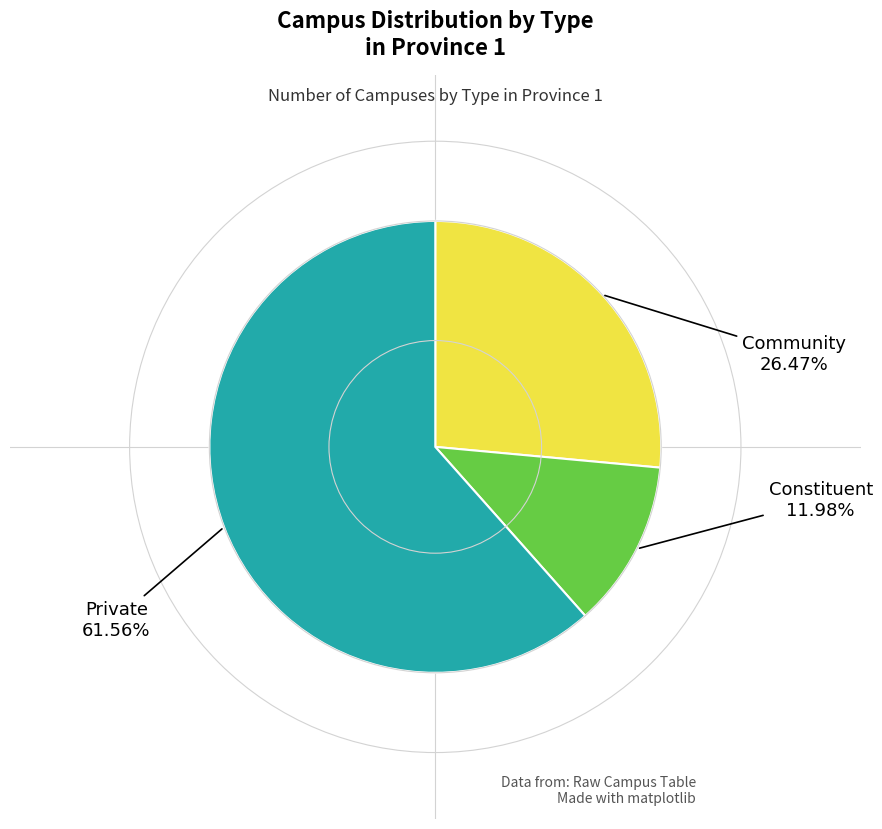

Does any single category account for the majority?

Yes